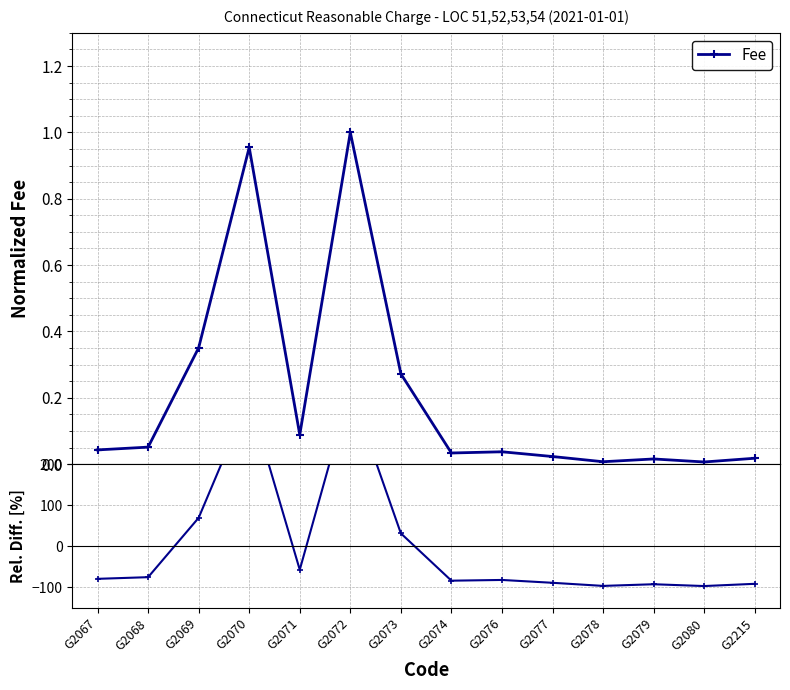

How many values exceed -79?

6